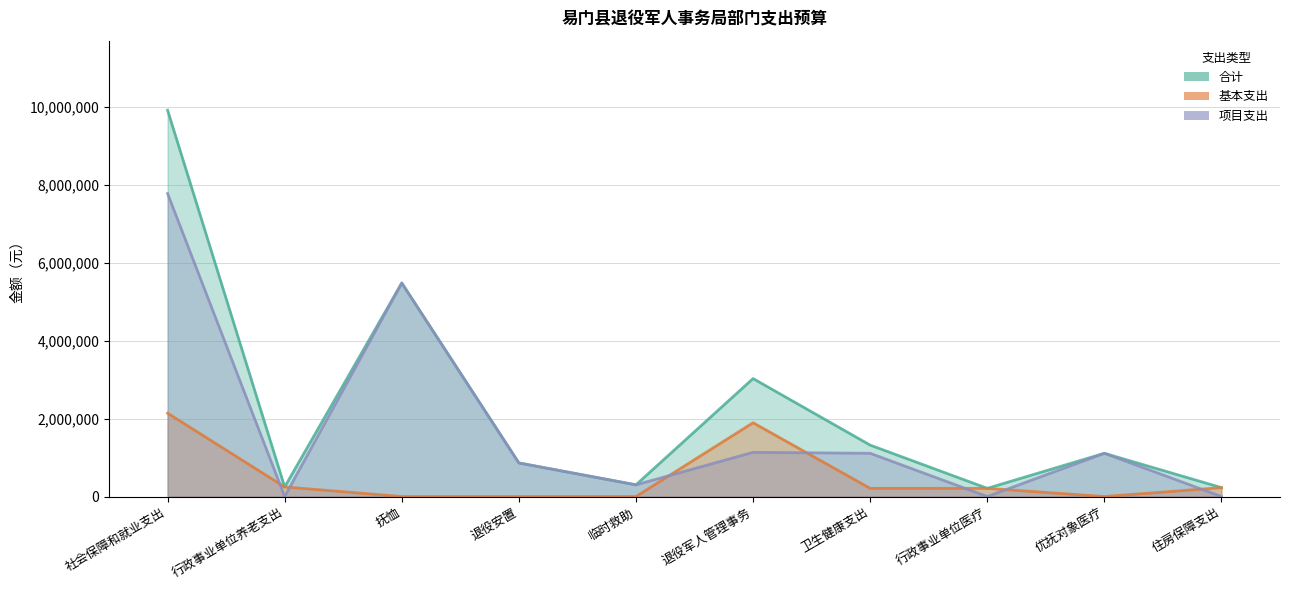

At which label does 基本支出 reach its peak?

社会保障和就业支出